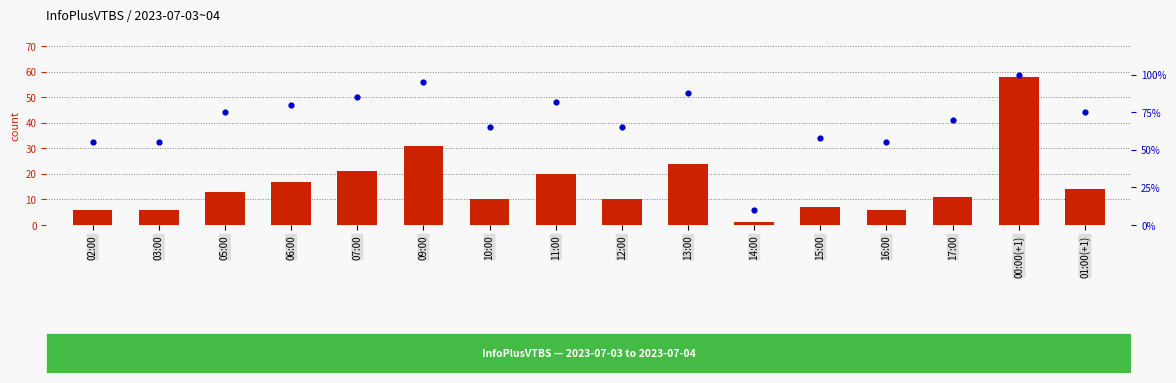

Is the value of percentile rank within the sample at 01:00(+1) greater than the value of transformed count at 15:00?

Yes